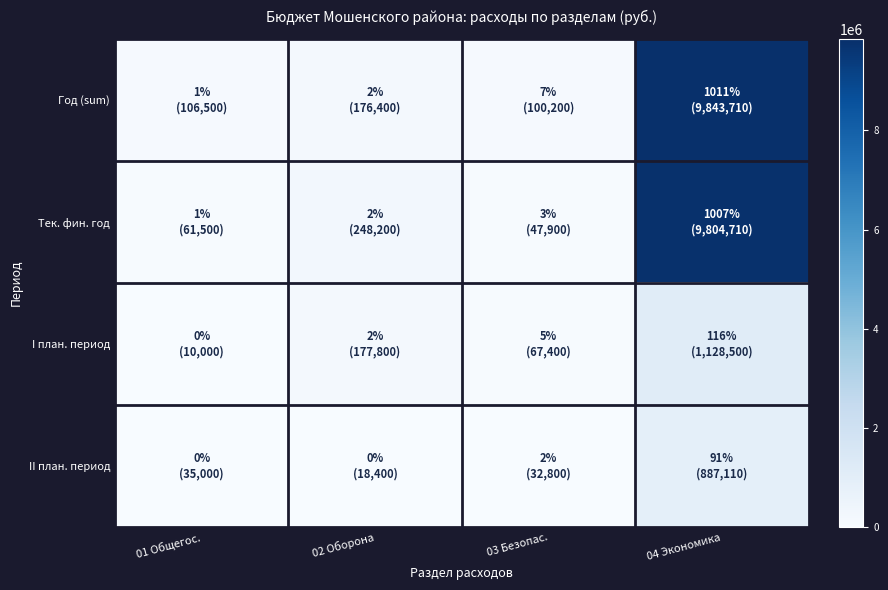

Which series has the largest range (max minus min)?

Тек. фин. год